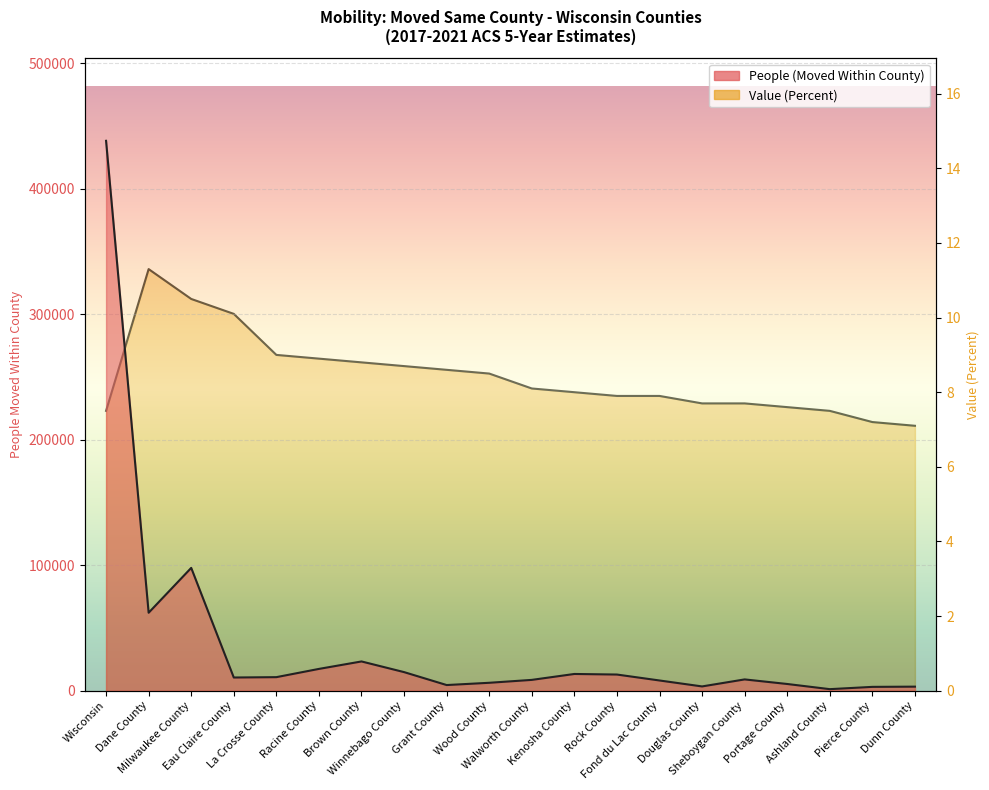

True or false: Value (Percent) and People (Moved Within County) cross at least once.

False